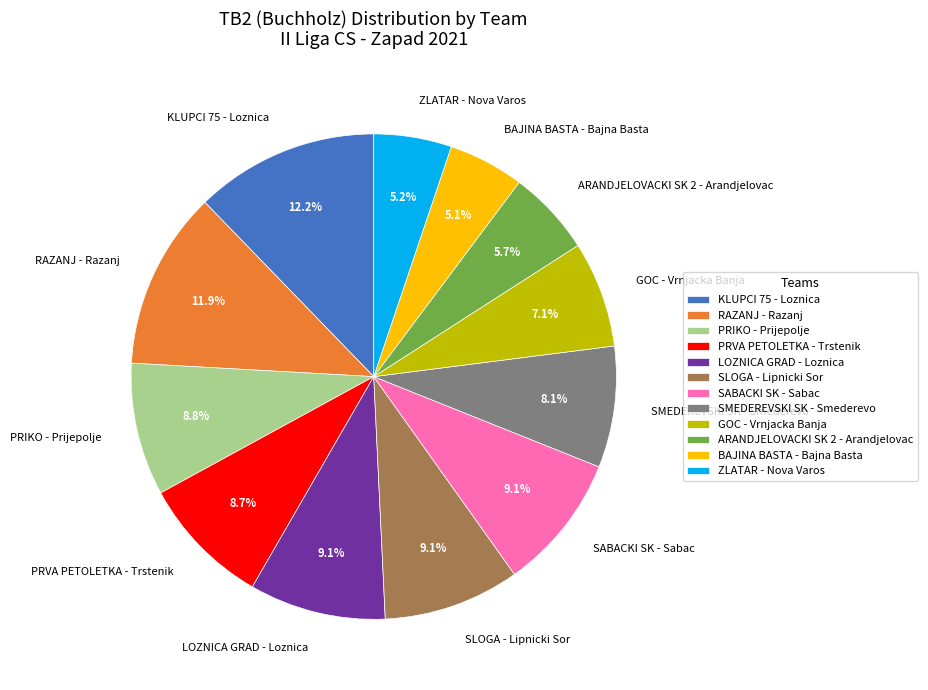

What percentage is NOT represented by LOZNICA GRAD - Loznica?

90.9%